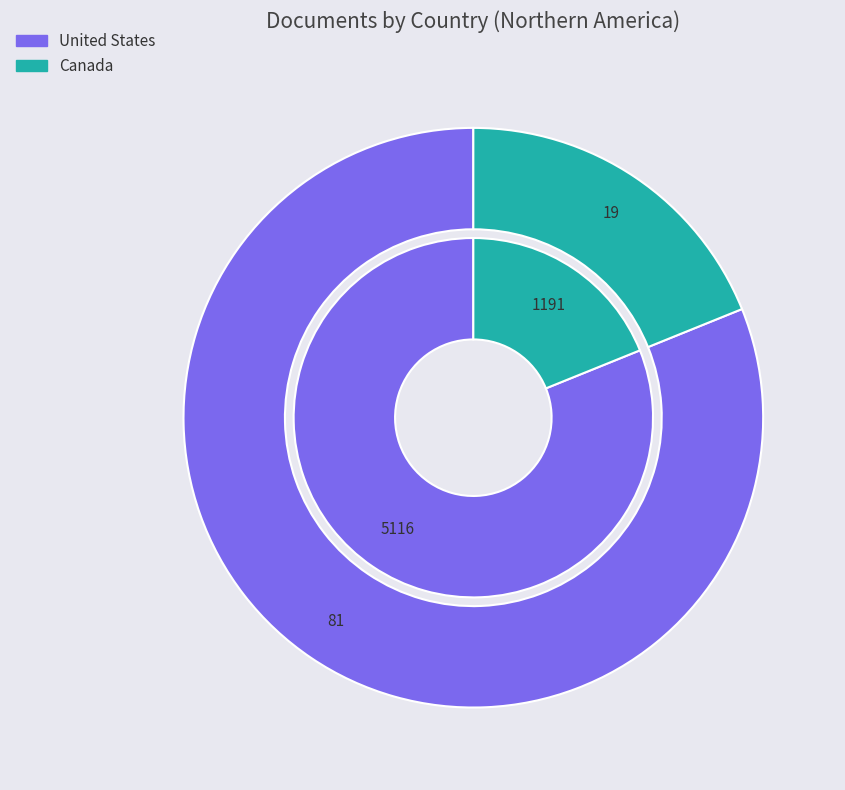

Count the number of slices in the pie.

2